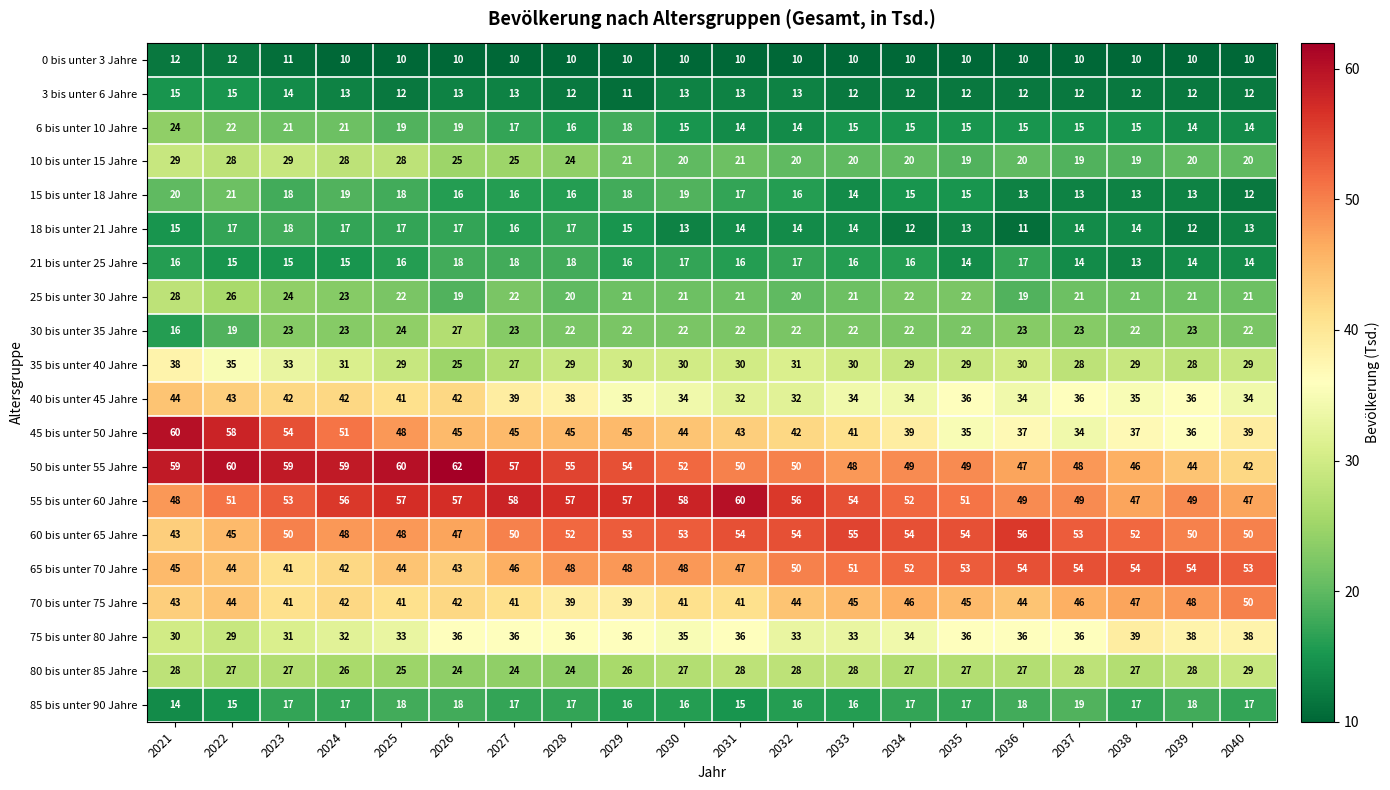

What is the difference between the maximum and second lowest values in the 45 bis unter 50 Jahre series?

25